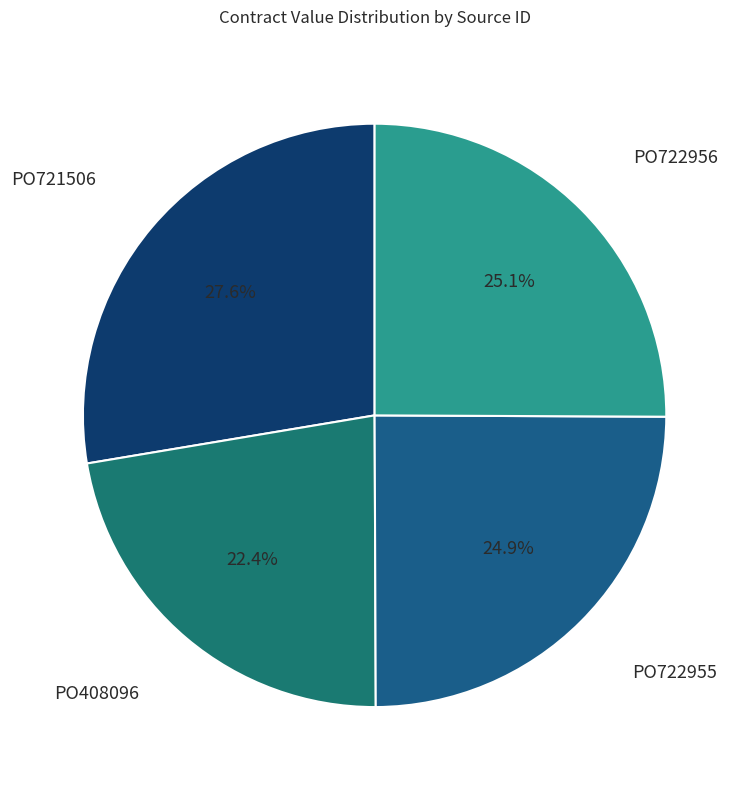

Count the number of slices in the pie.

4